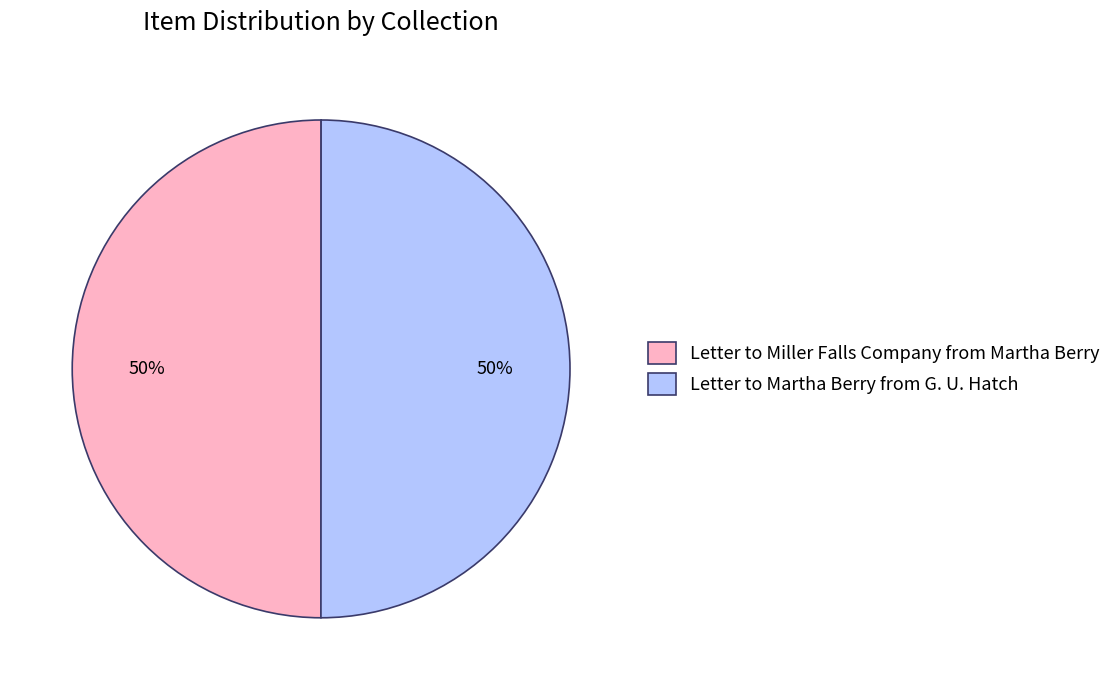

The Letter to Miller Falls Company from Martha Berry slice represents 37% of the pie. True or false?

False